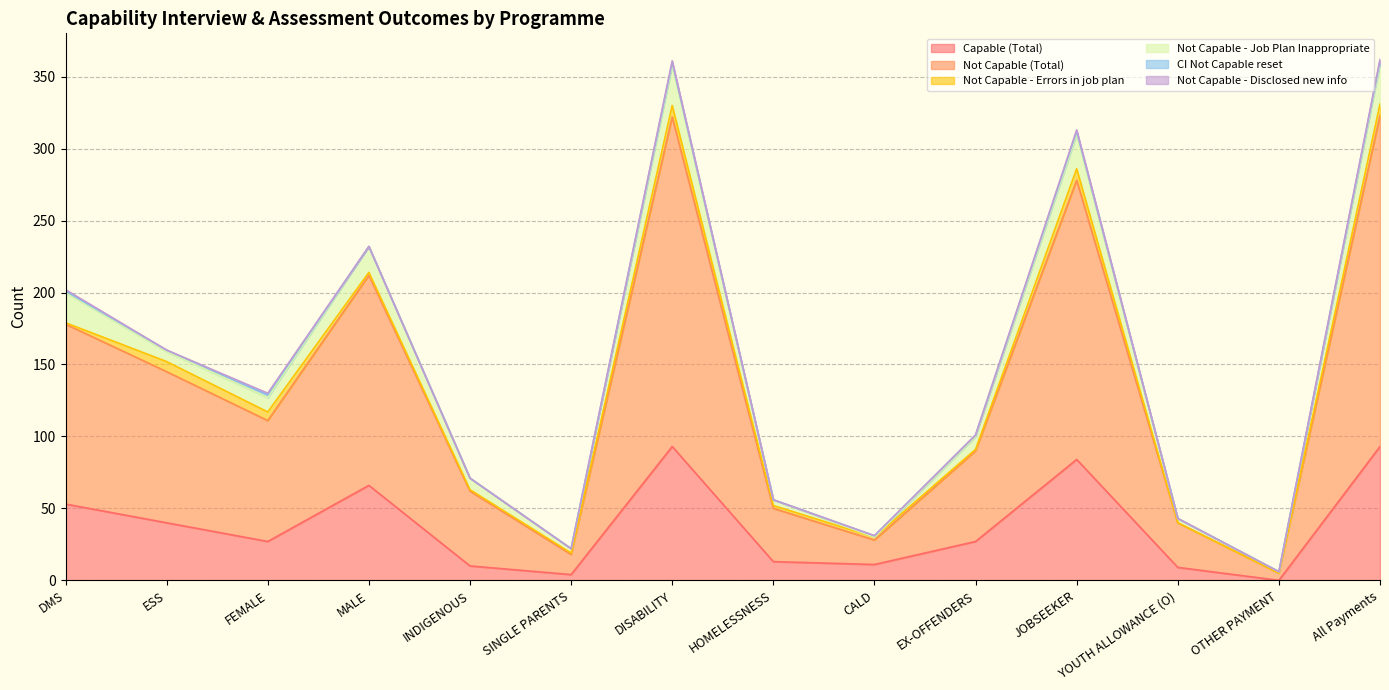

What is the greatest value displayed?

230